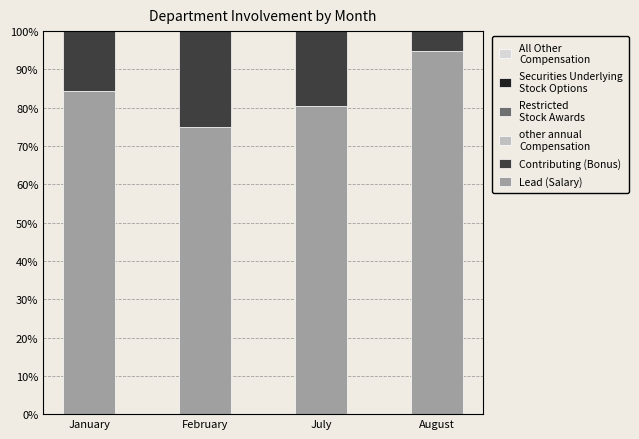

How many bars are there in total?

24